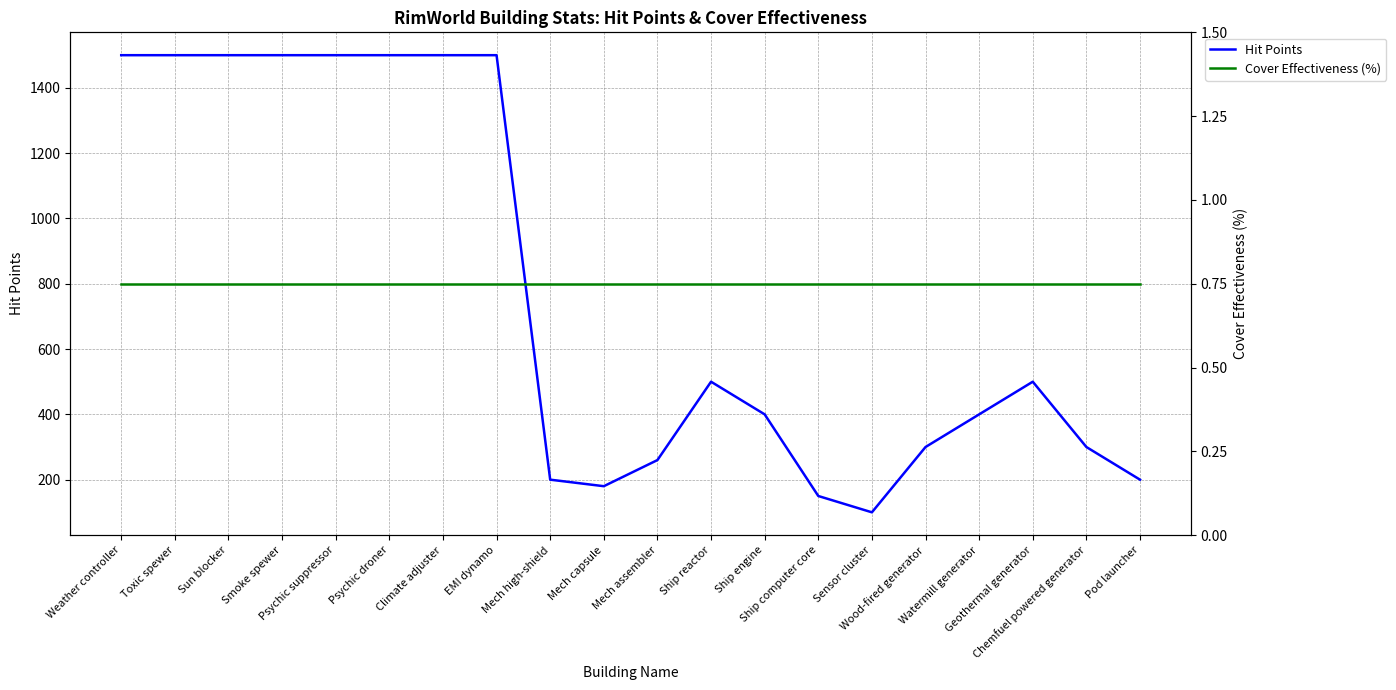

At which category does the chart reach its peak across all series?

Weather controller